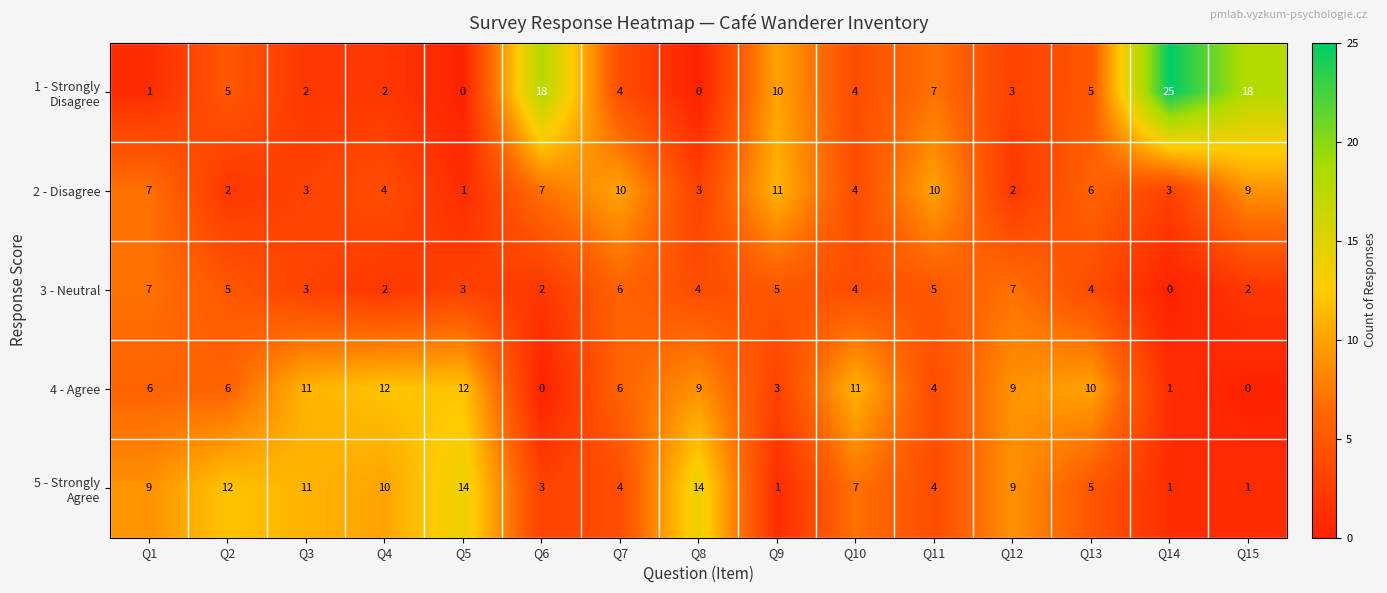

Which category has the highest value across all series?

Q14